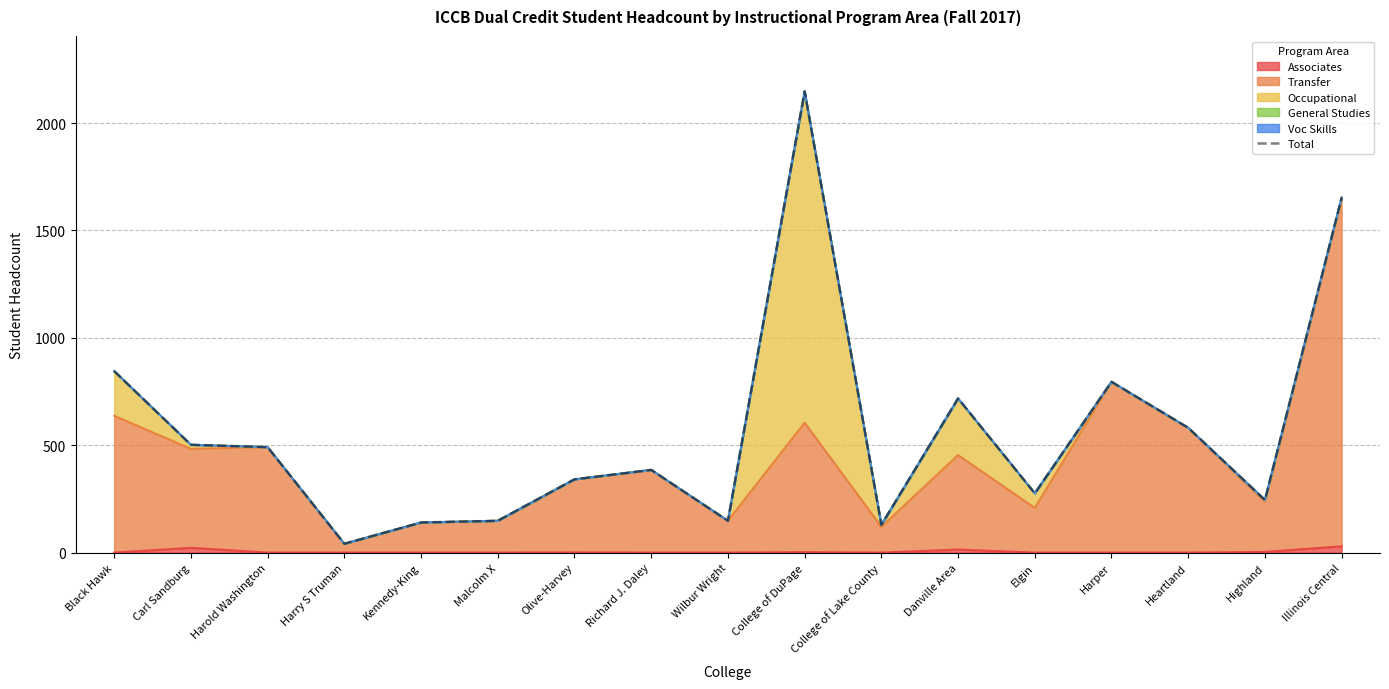

How many interior local peaks (higher than both neighbors) does the data have?

4